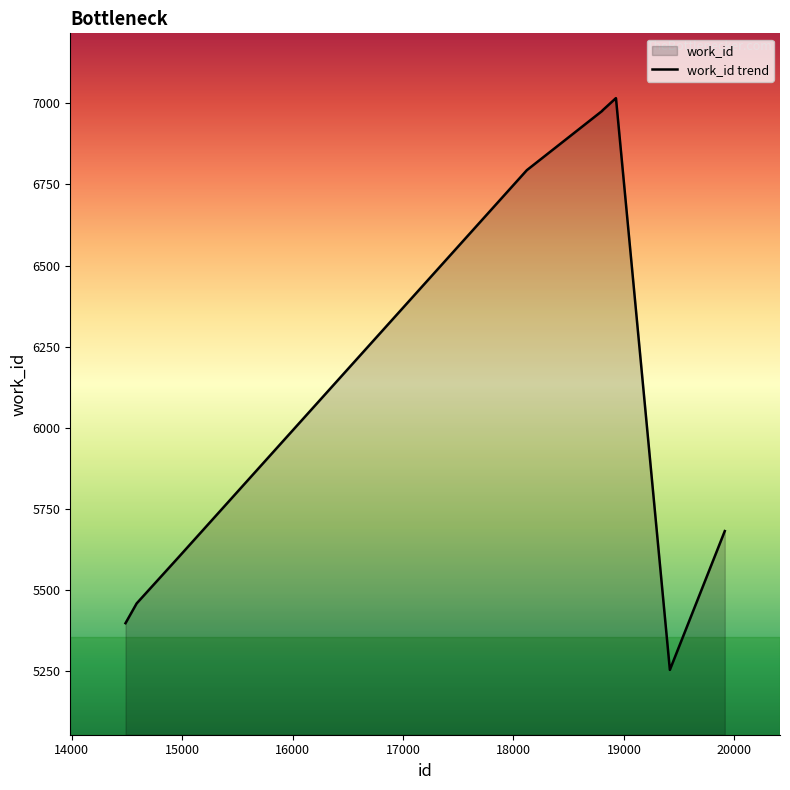

True or false: there are more than 2 points higher than both neighbors.

False